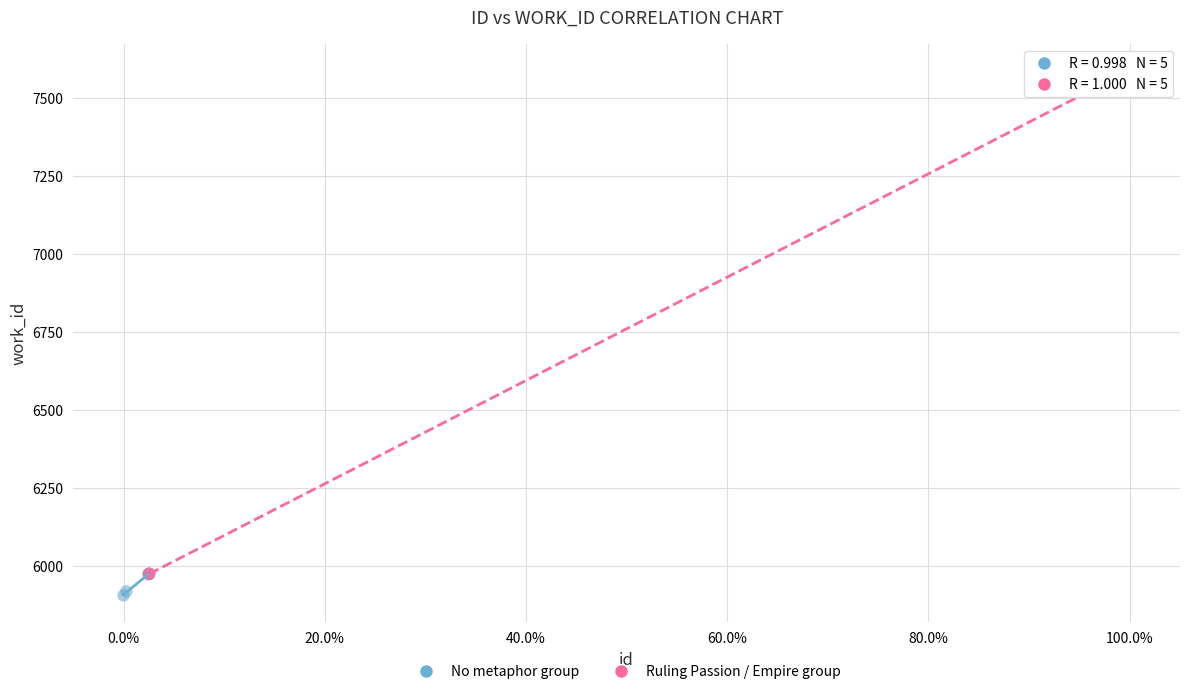

Which series contains the highest Y value?

Ruling Passion / Empire group